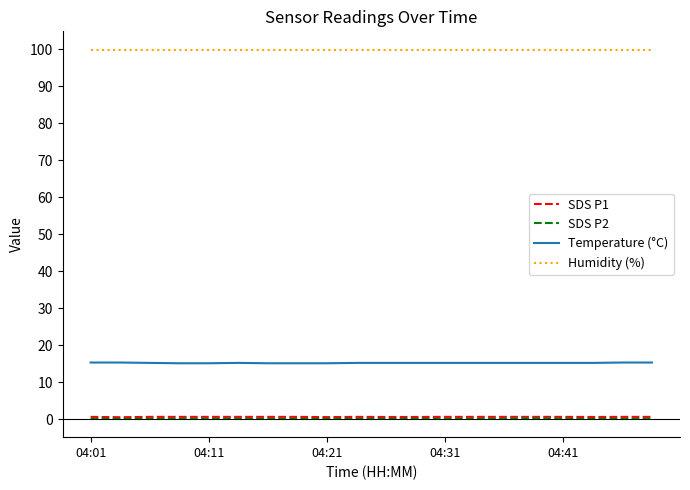

True or false: Humidity (%) and SDS P1 intersect in this chart.

False